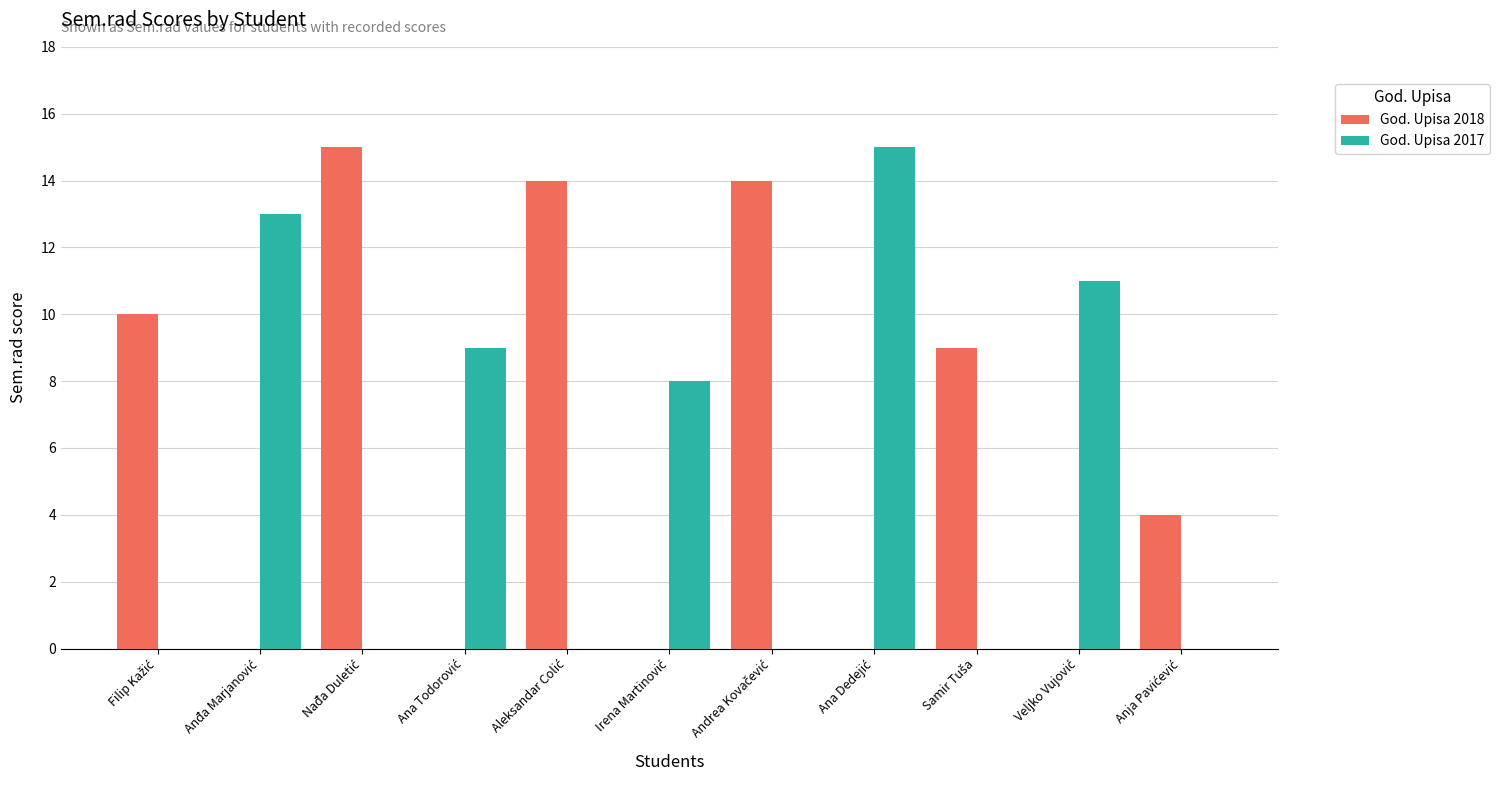

Which series has the largest total across all categories?

God. Upisa 2018